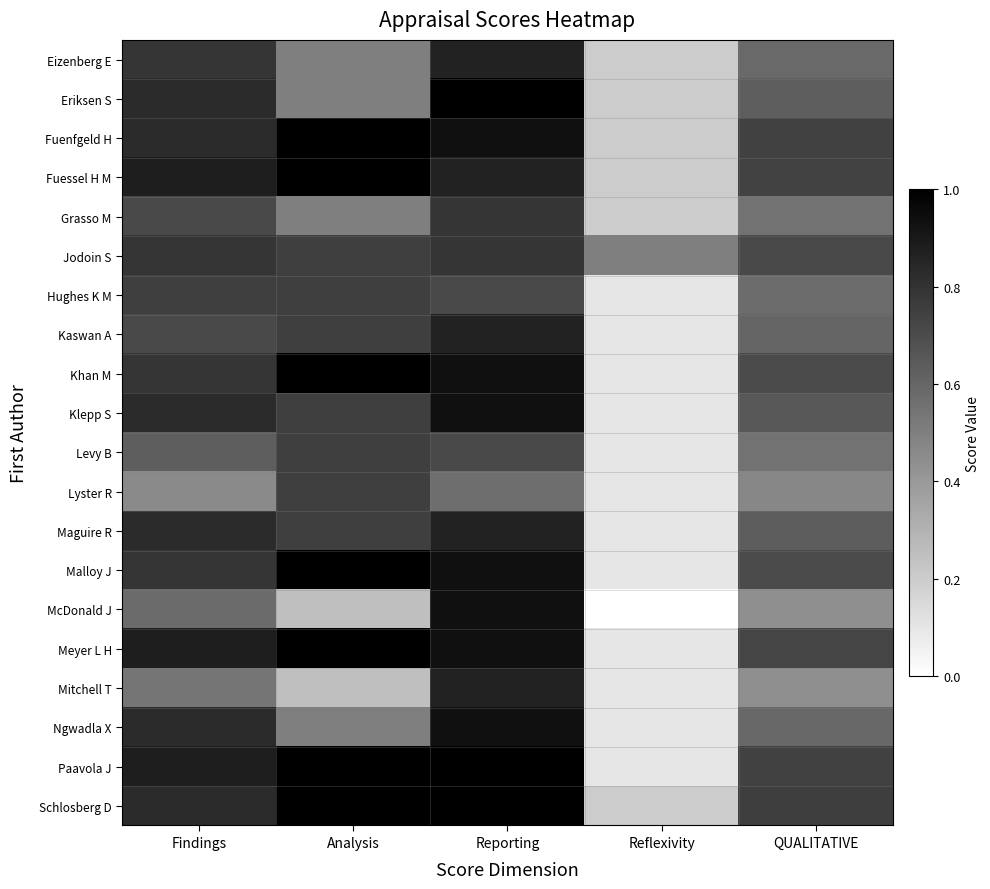

How many categories are shown in the chart?

5